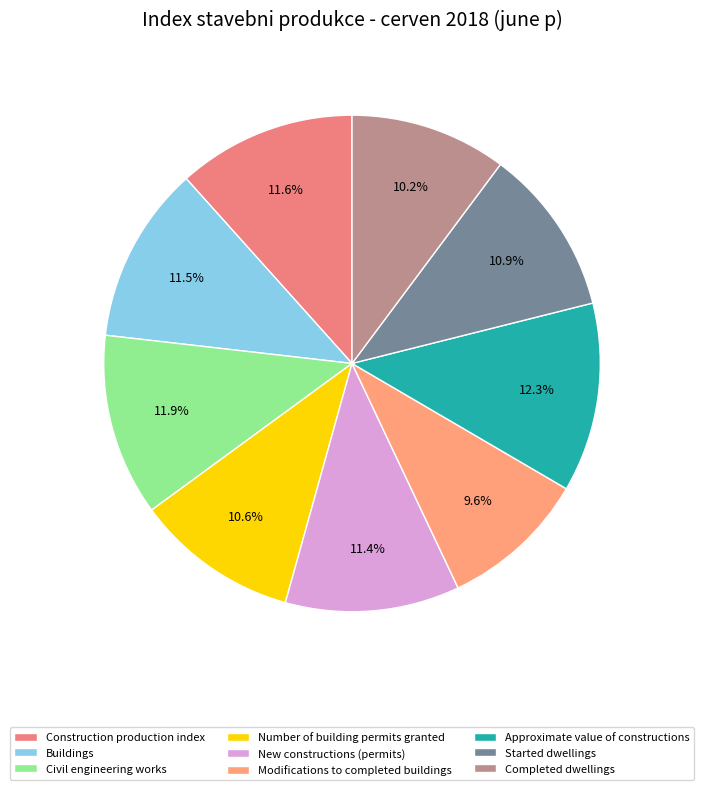

Count the number of slices in the pie.

9